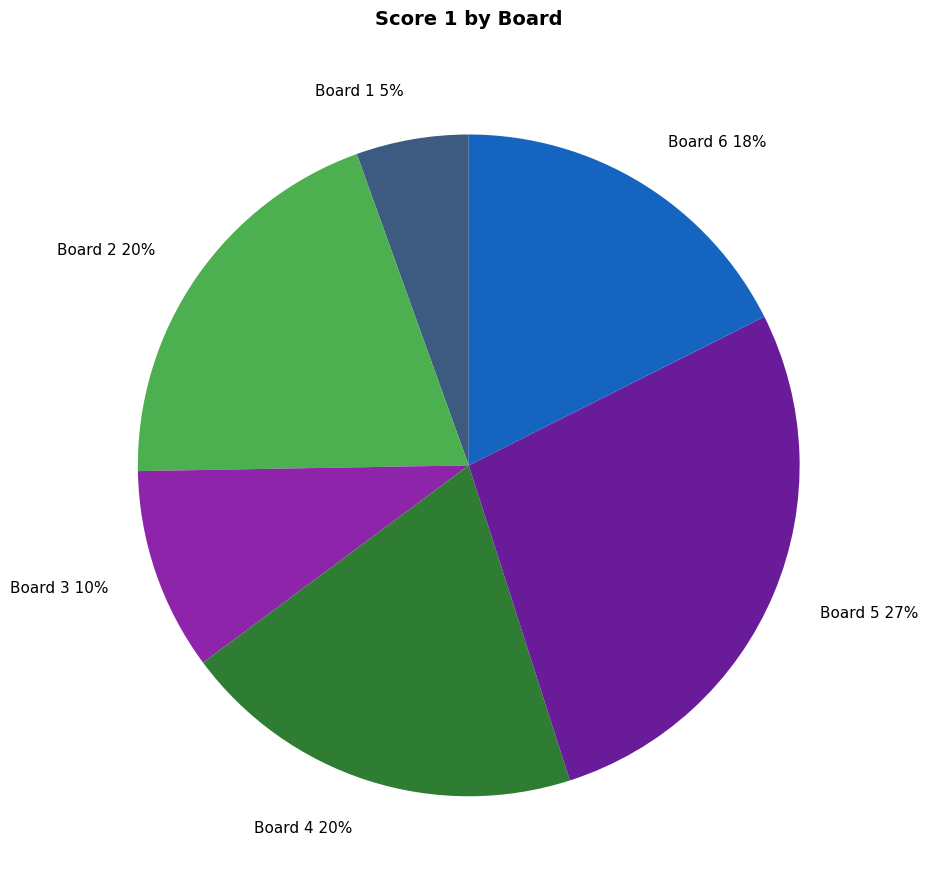

Is it true that Board 1 is 1% of the pie?

False